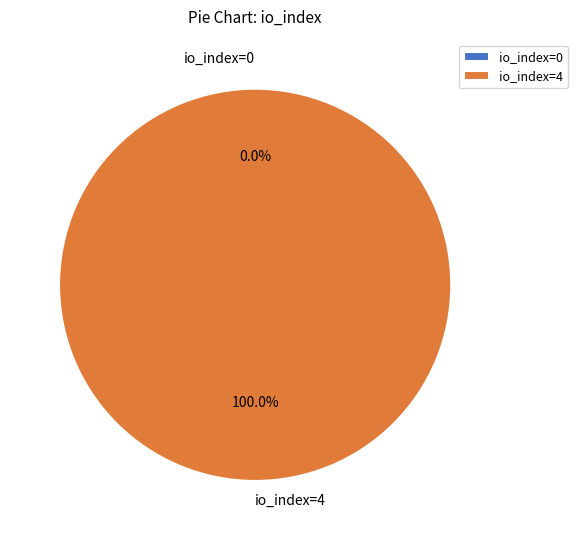

The io_index=4 slice represents 100% of the pie. True or false?

True